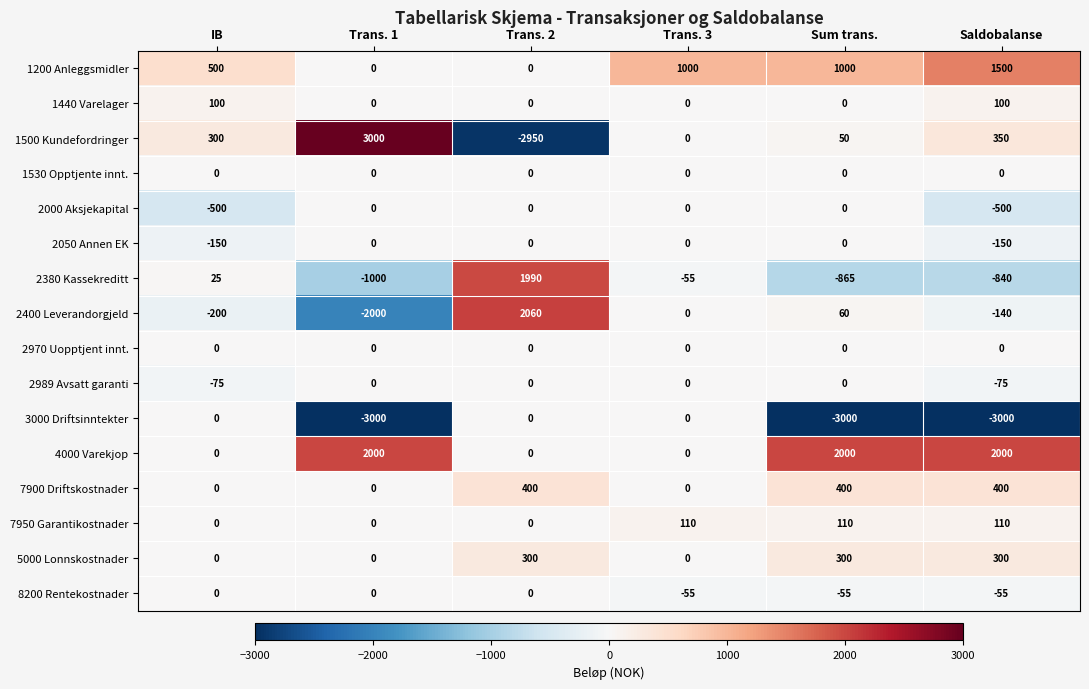

At which category is the sum across all series the highest?

Trans. 2